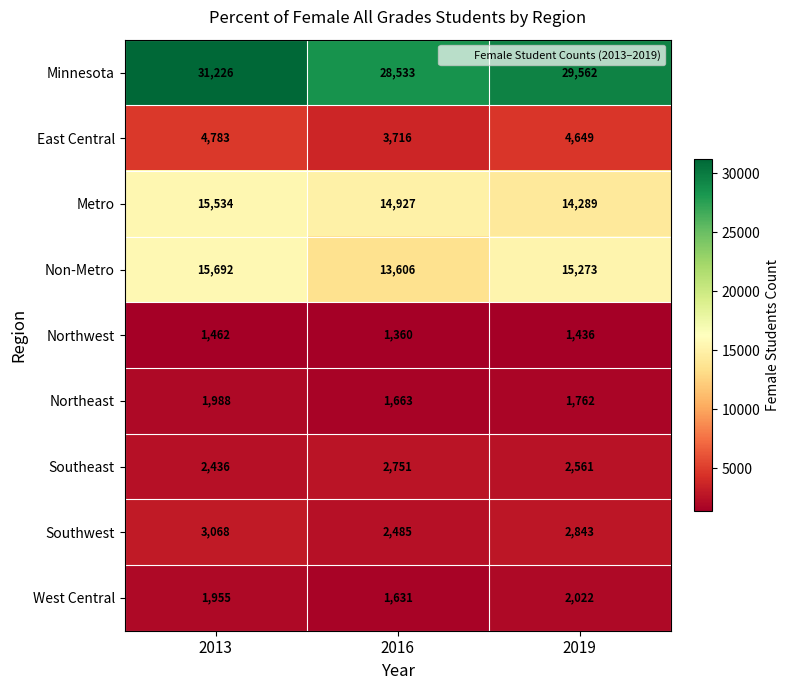

Rank the series at 2016 from lowest to highest value.

Northwest, West Central, Northeast, Southwest, Southeast, East Central, Non-Metro, Metro, Minnesota